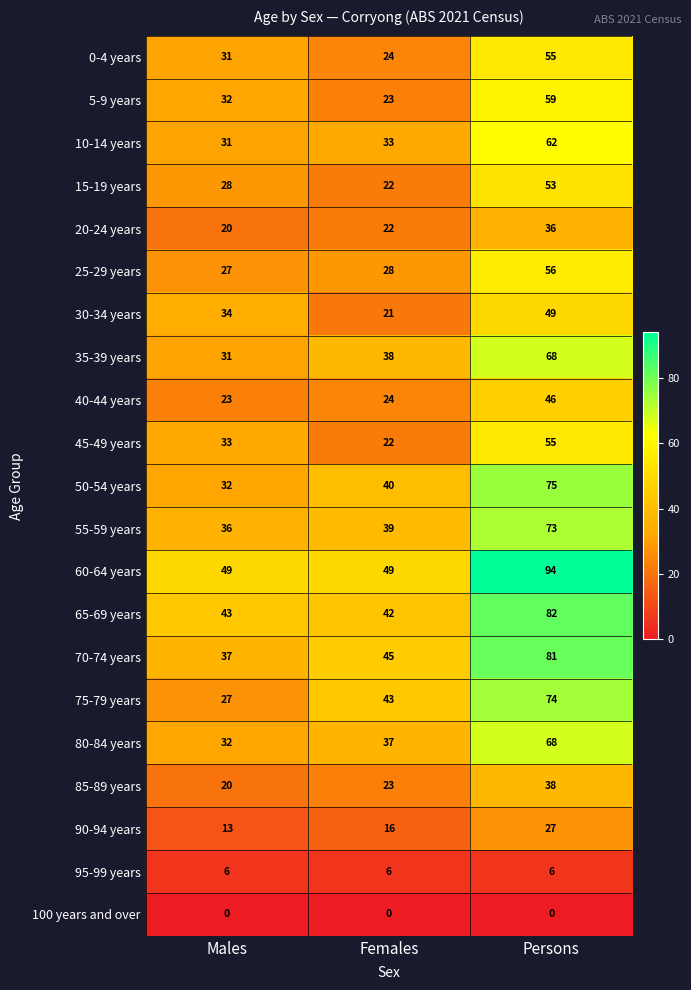

True or false: 45-49 years has a value of 15 at Males.

False